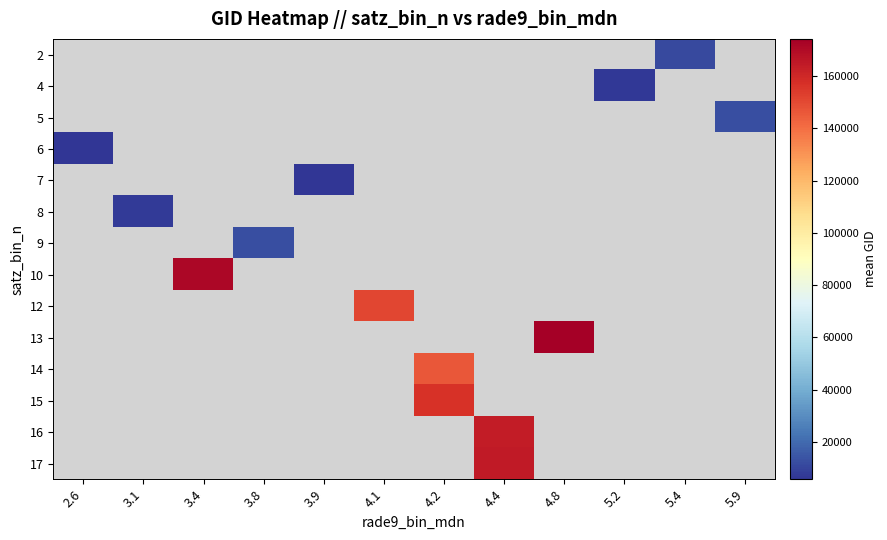

Which label corresponds to the smallest value in the chart?

3.9